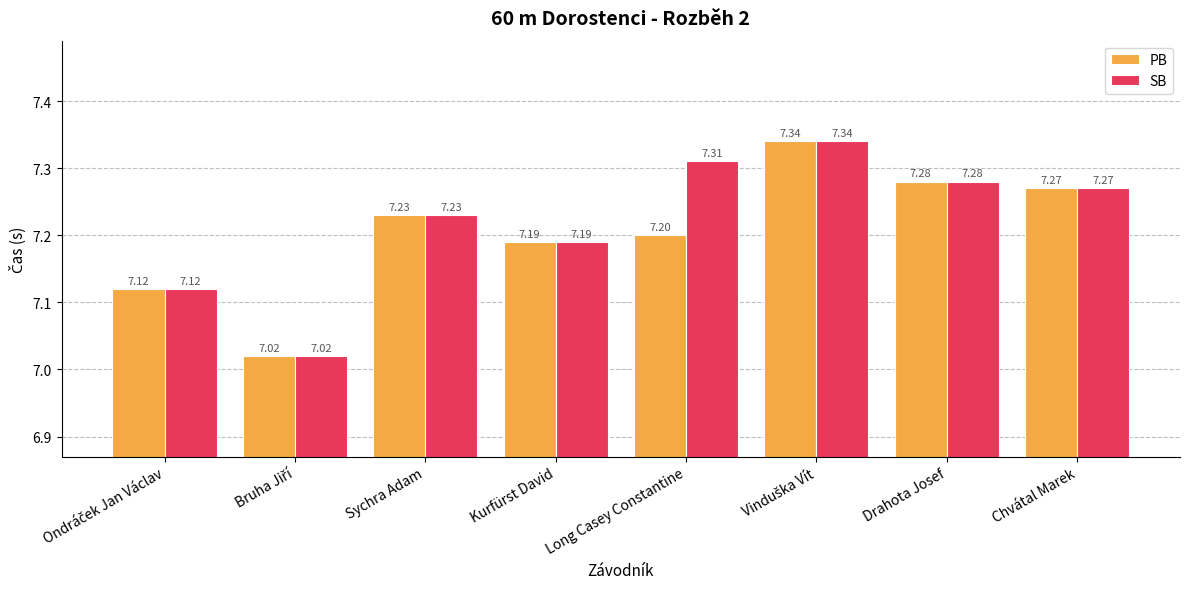

What is the smallest value displayed?

7.0